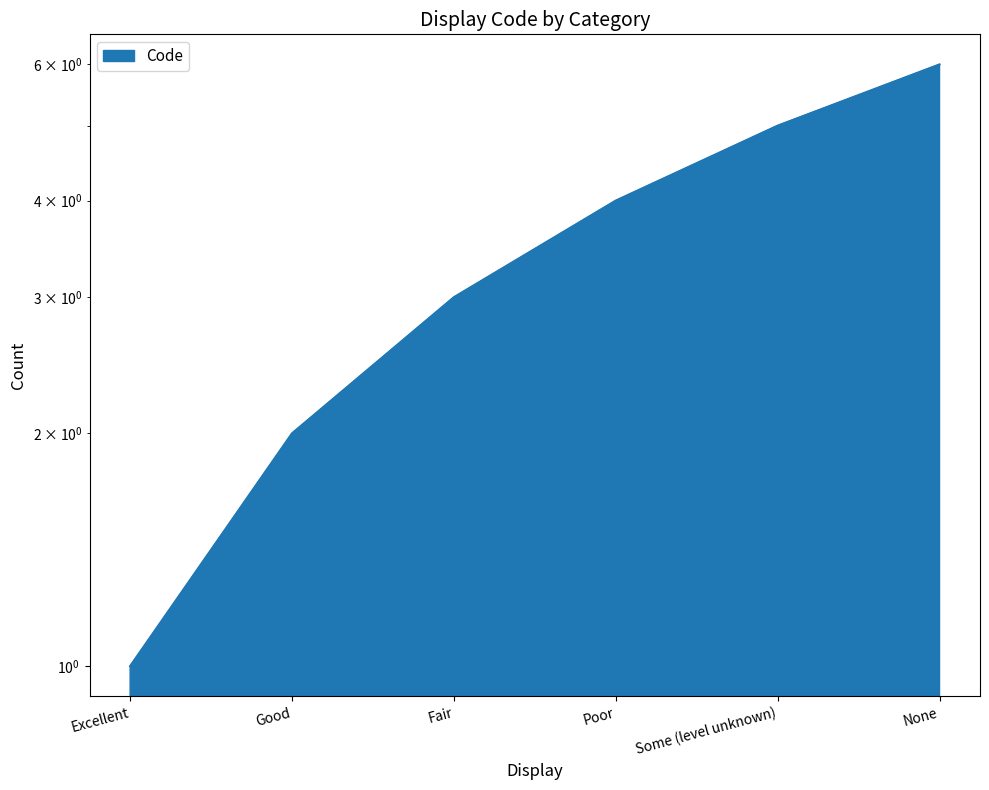

How many lines are shown in the chart?

1